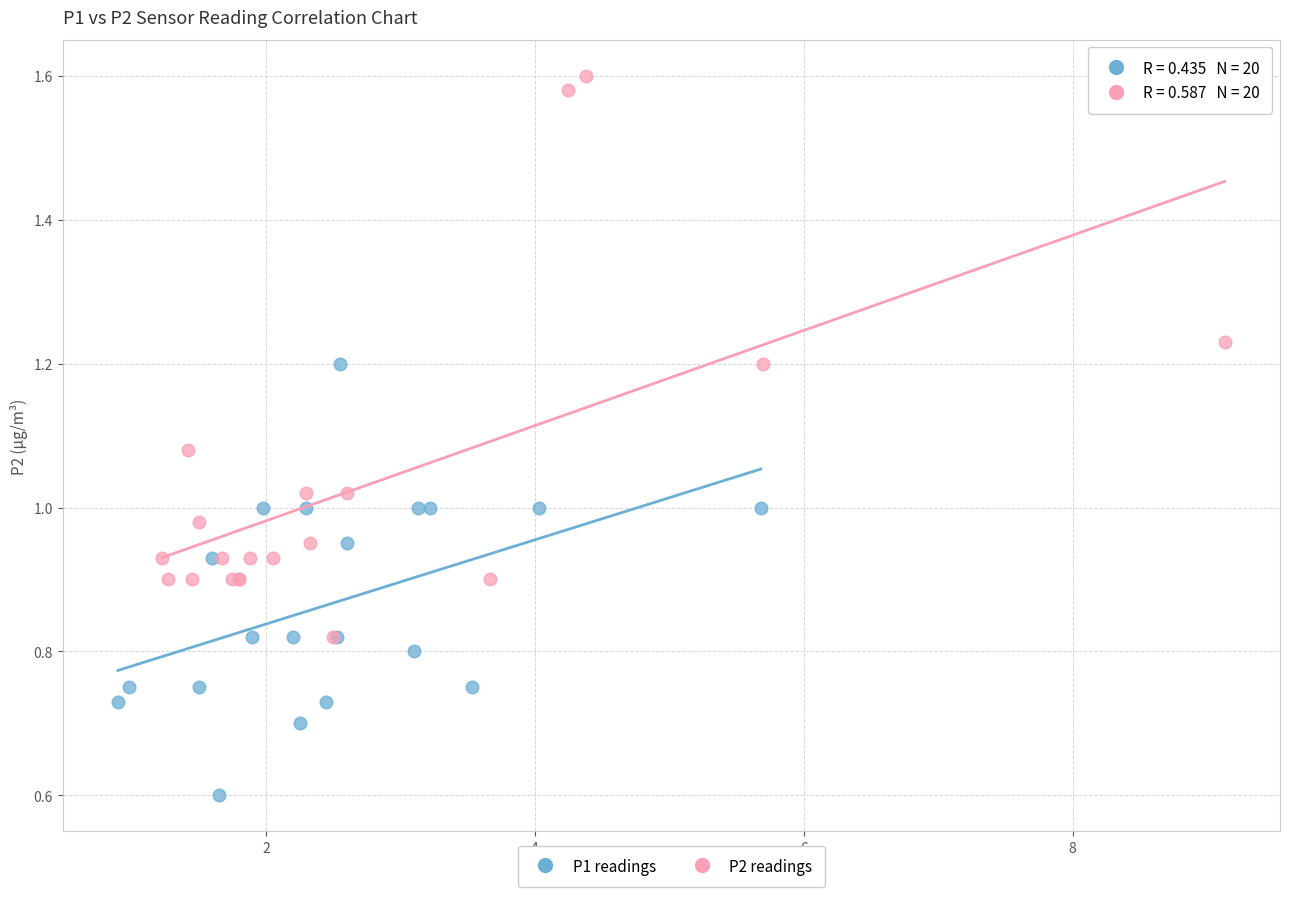

Which series reaches the minimum Y coordinate?

P1 readings